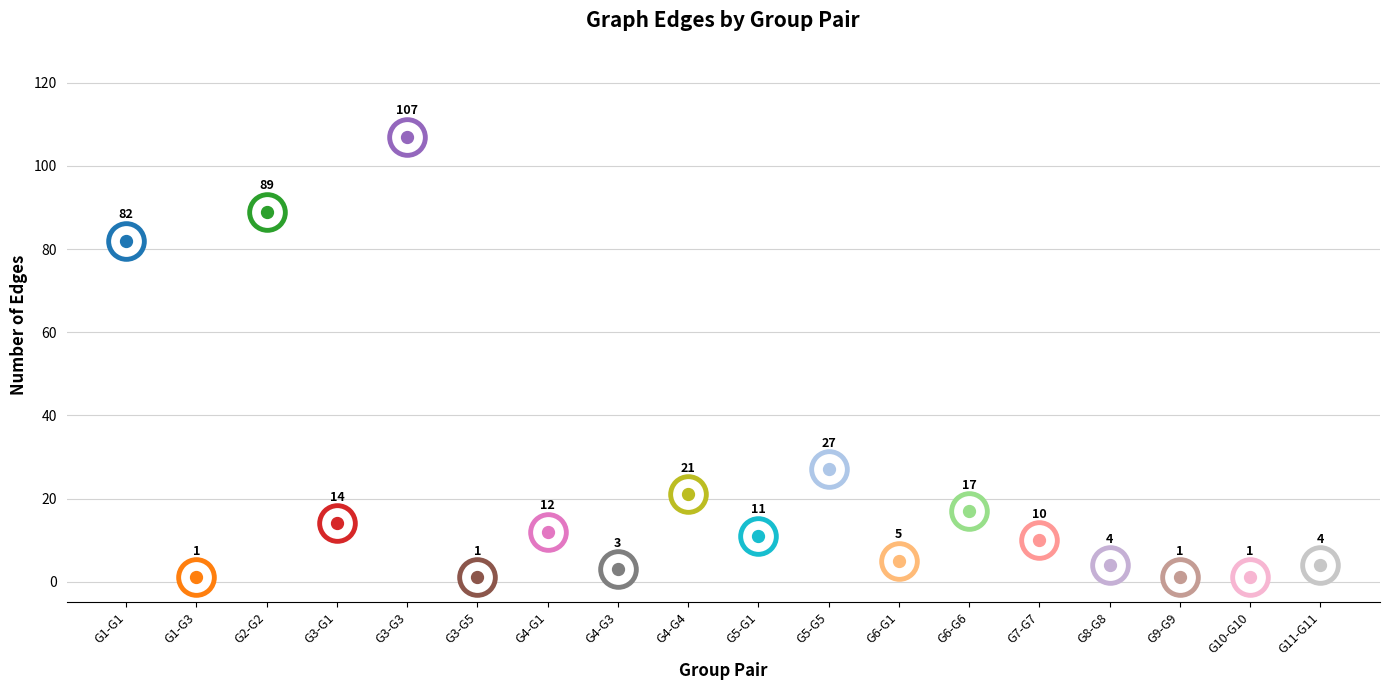

What is the change in value from G1-G3 to G6-G1?

+4